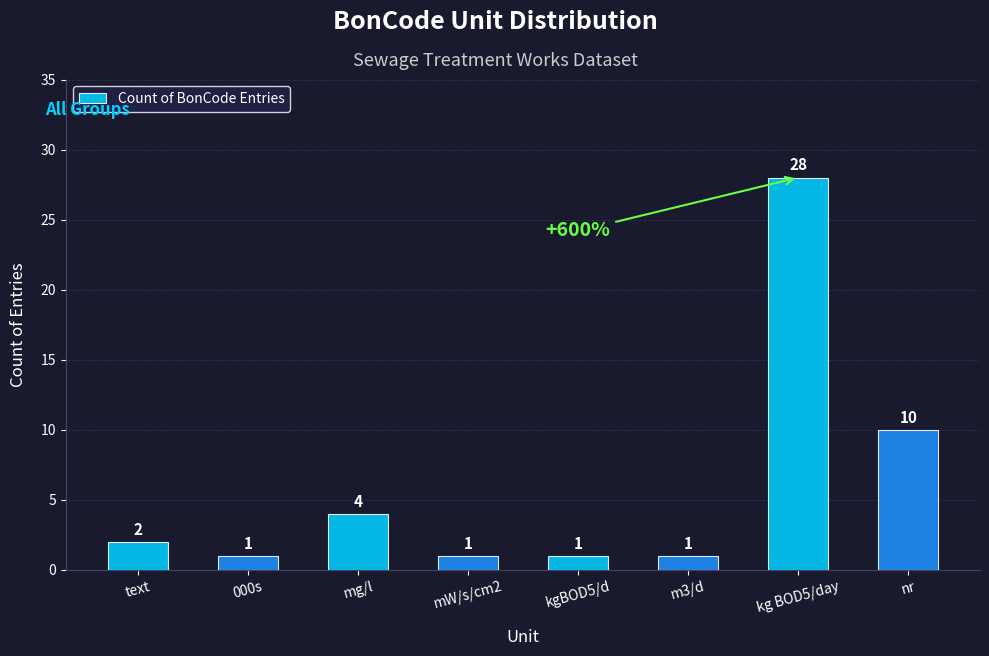

The chart shows a value of 9 at kg BOD5/day. True or false?

False